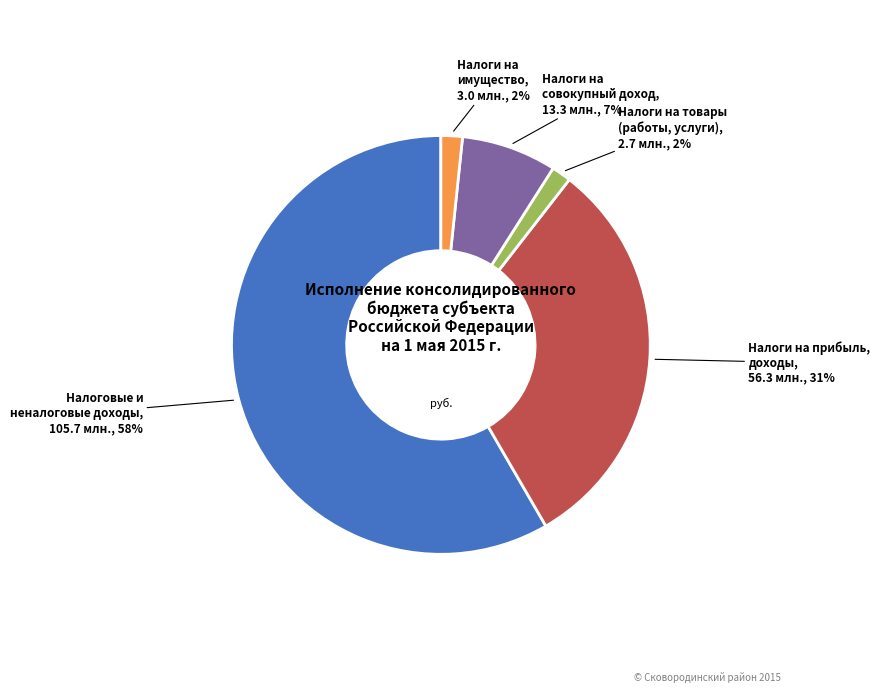

Do Налоги на товары (работы, услуги) and Налоги на имущество together represent more than half of the pie?

No